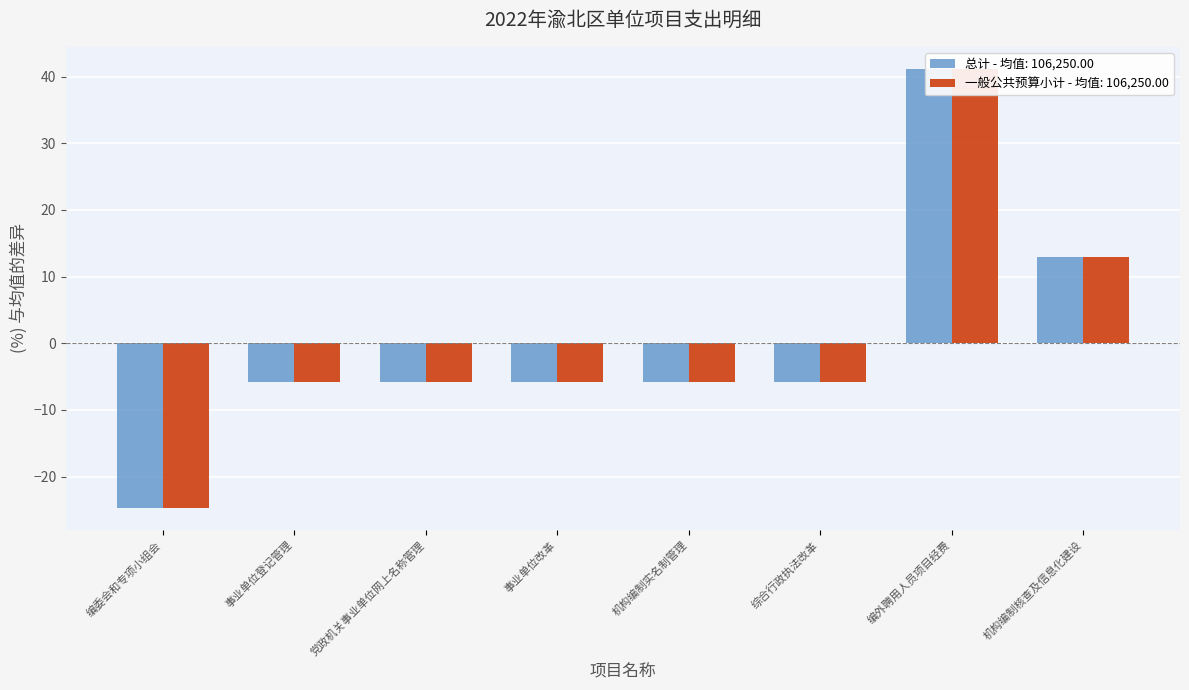

What is the maximum value shown in the chart?

41.2